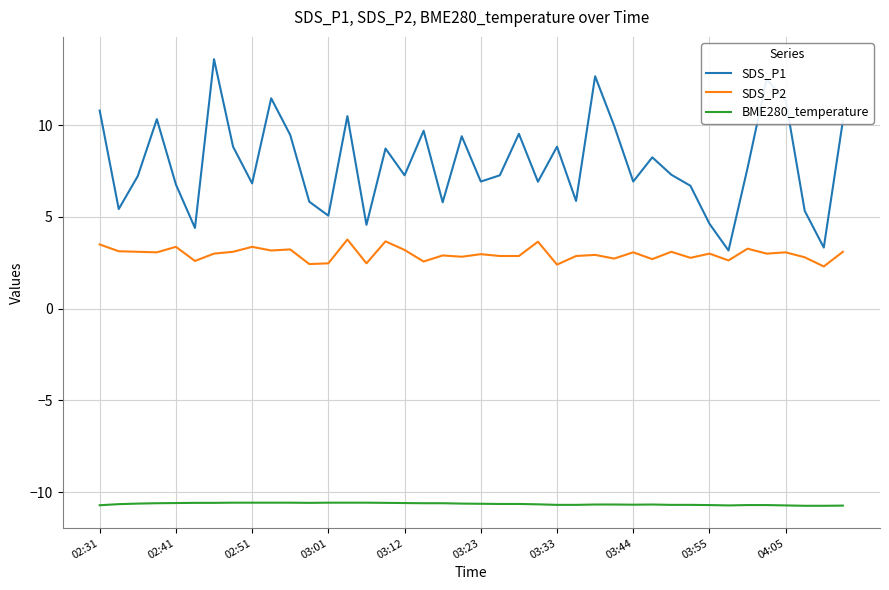

Rank the series by their maximum value, from lowest to highest.

BME280_temperature, SDS_P2, SDS_P1